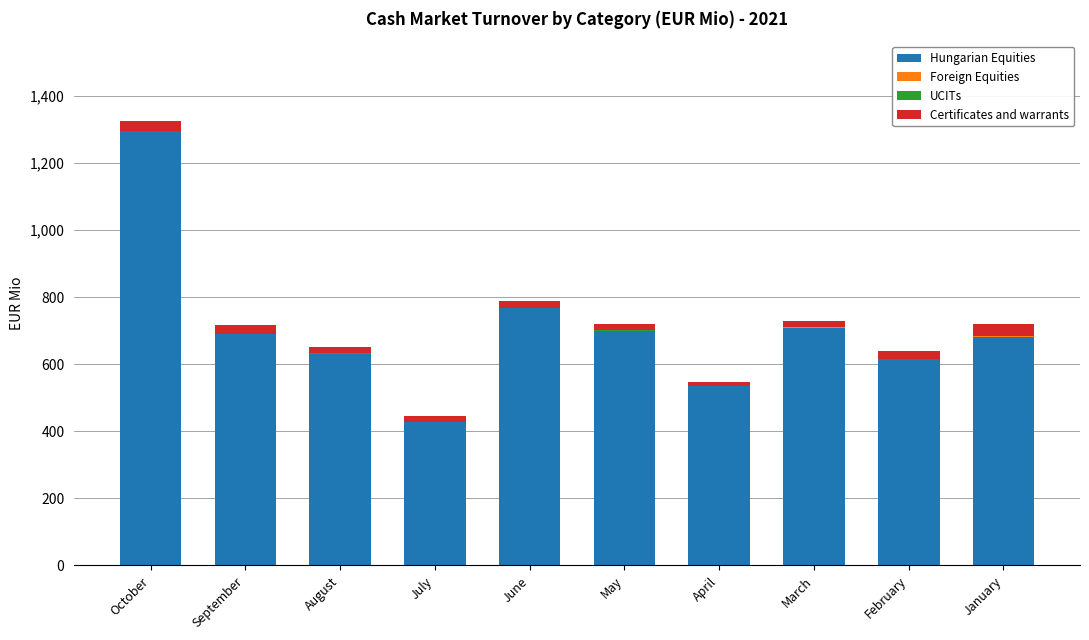

What is the highest value of the Hungarian Equities series?

1294.6